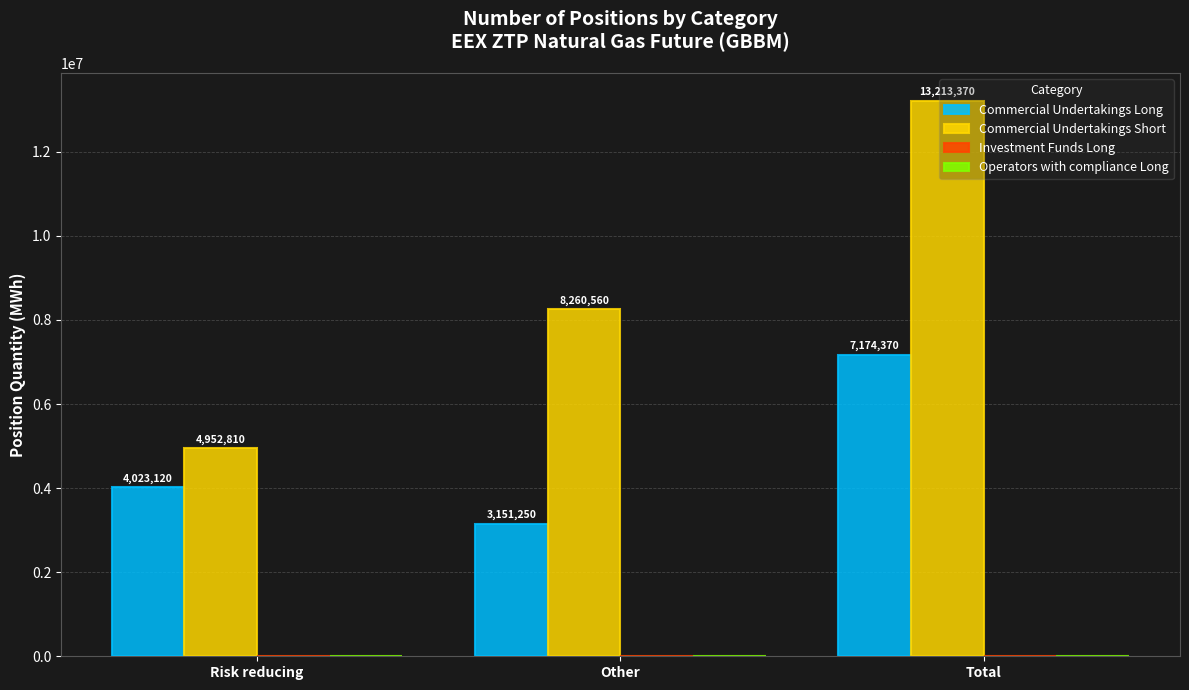

What is the total value across all series at Other?

11411810